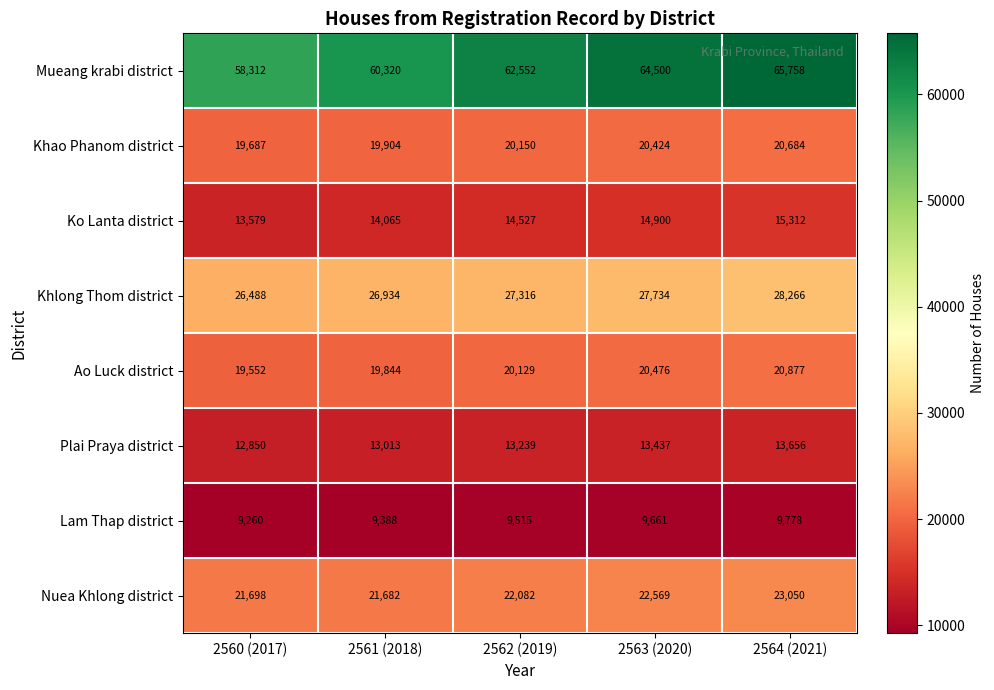

What value does the Mueang krabi district series have at 2563 (2020), to the nearest 100?

64500